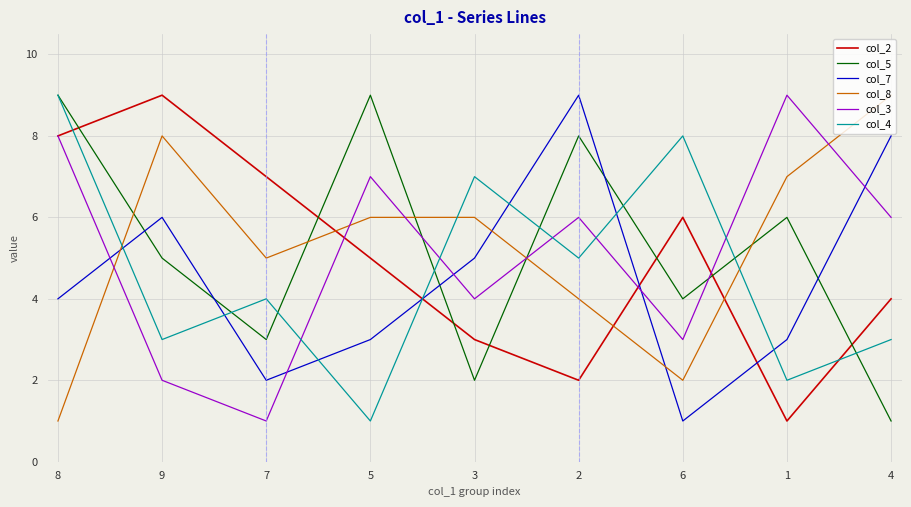

List the labels in order of col_2 value, smallest first.

1, 2, 3, 4, 5, 6, 7, 8, 9